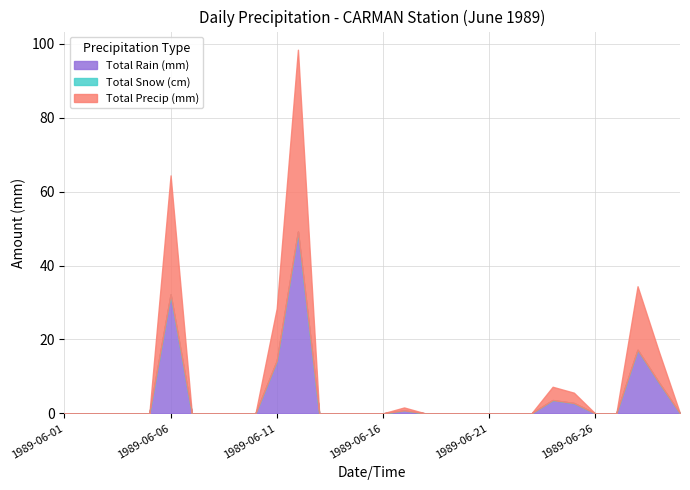

True or false: Total Rain (mm) has a value of 22.9 at 1989-06-15.

False